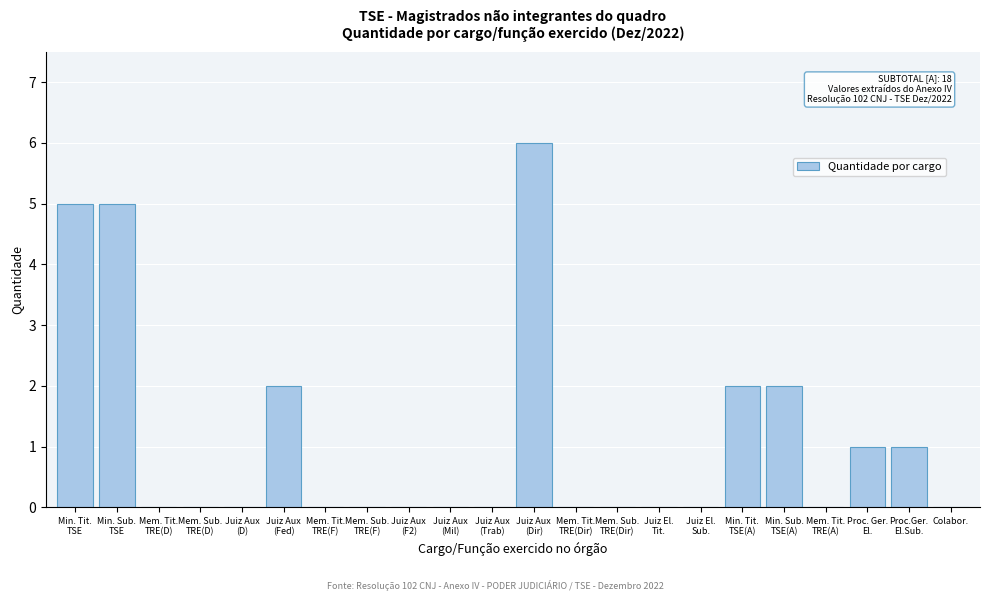

What is the sum of all values?

24